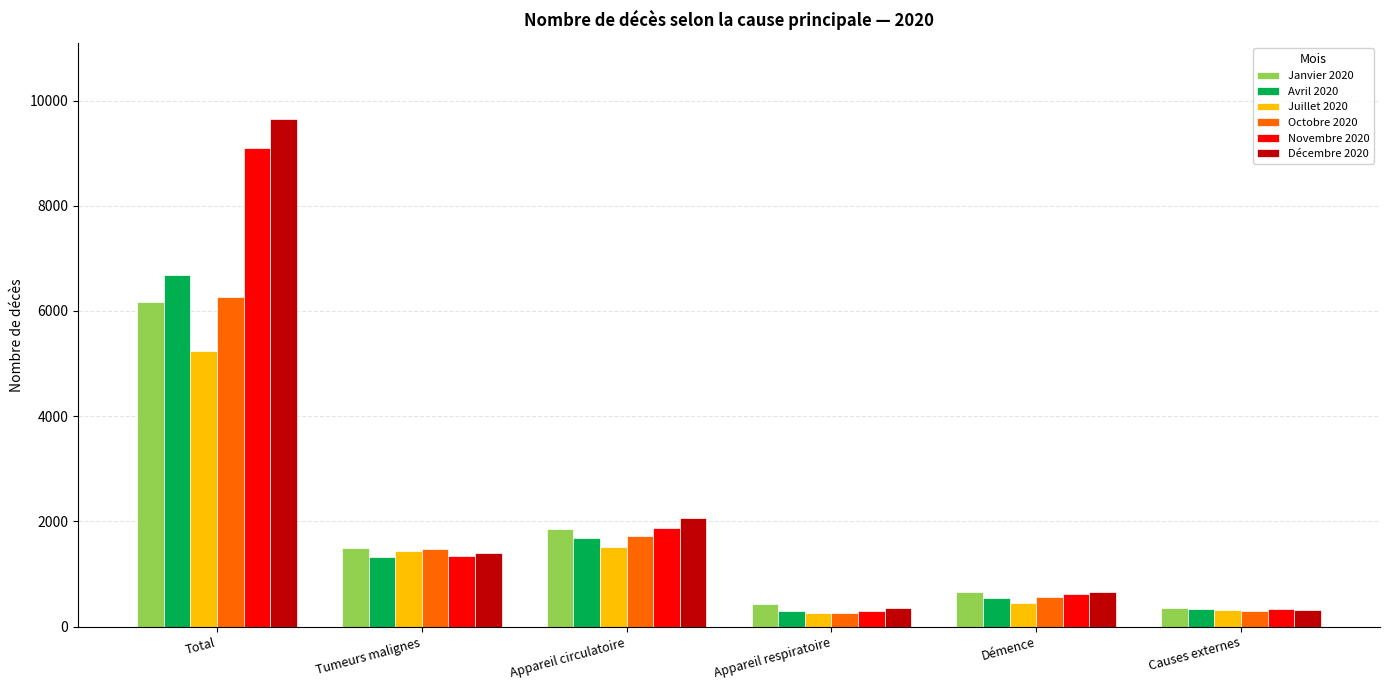

Rank the series by their maximum value, from highest to lowest.

Décembre 2020, Novembre 2020, Avril 2020, Octobre 2020, Janvier 2020, Juillet 2020